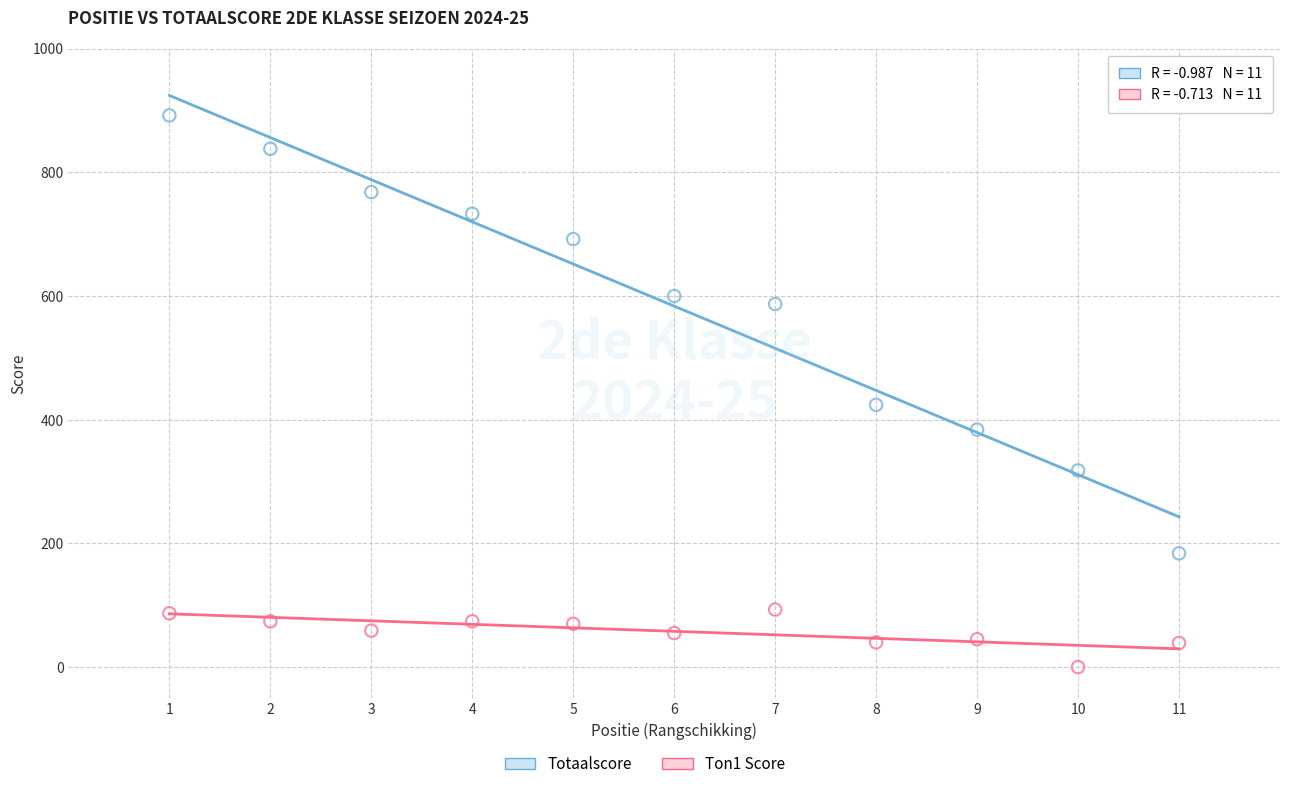

Which series reaches the maximum Y coordinate?

Totaalscore